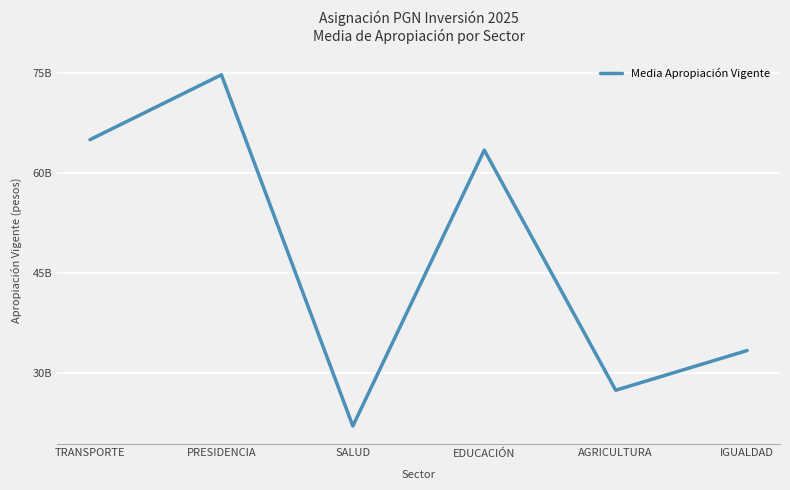

Where does the data first go above 63432148553?

TRANSPORTE